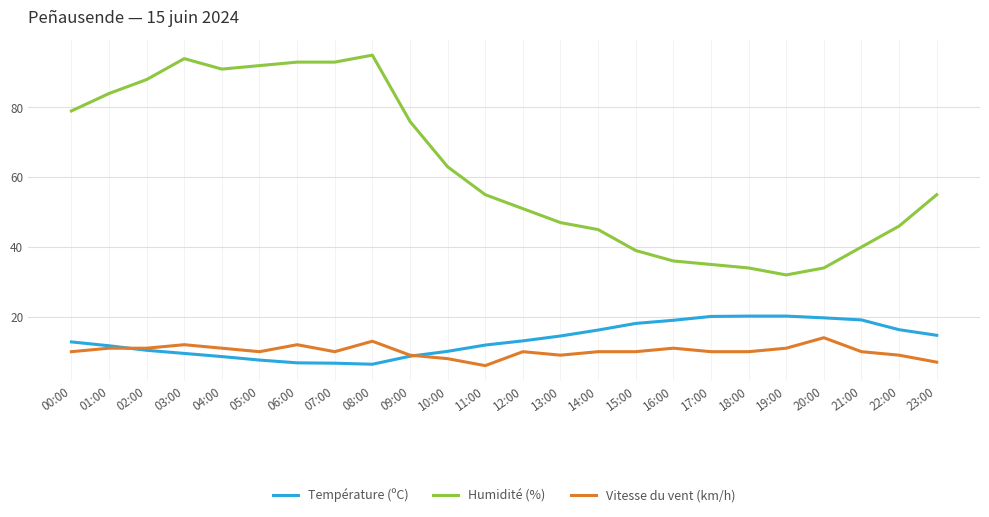

What is the total value across all series at 04:00?

110.6